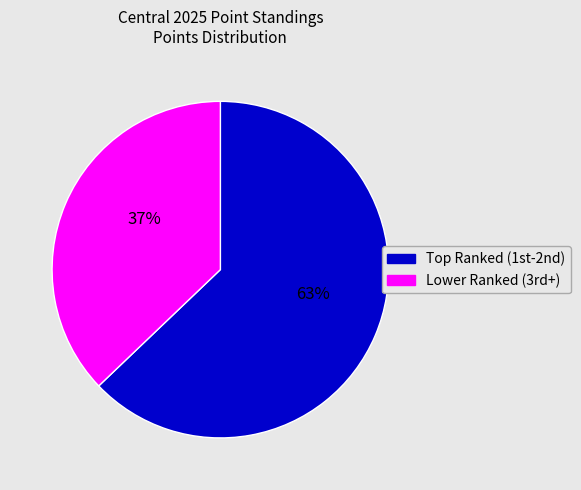

To the nearest percent, what is the average slice percentage?

50%